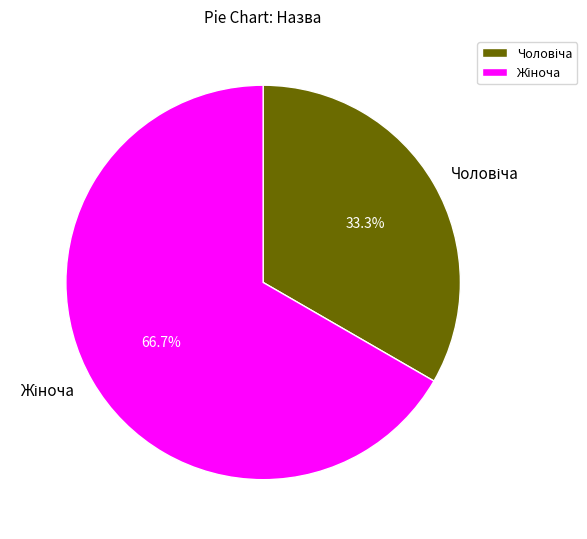

Does any single category account for the majority?

Yes